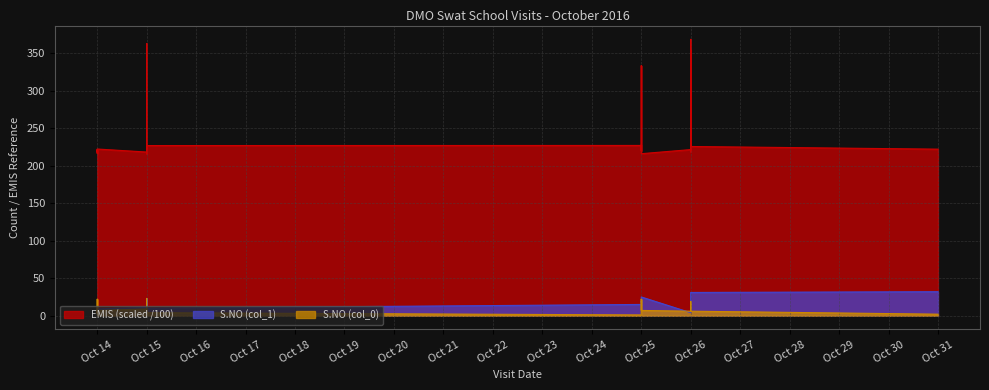

Count the number of data series in this chart.

3